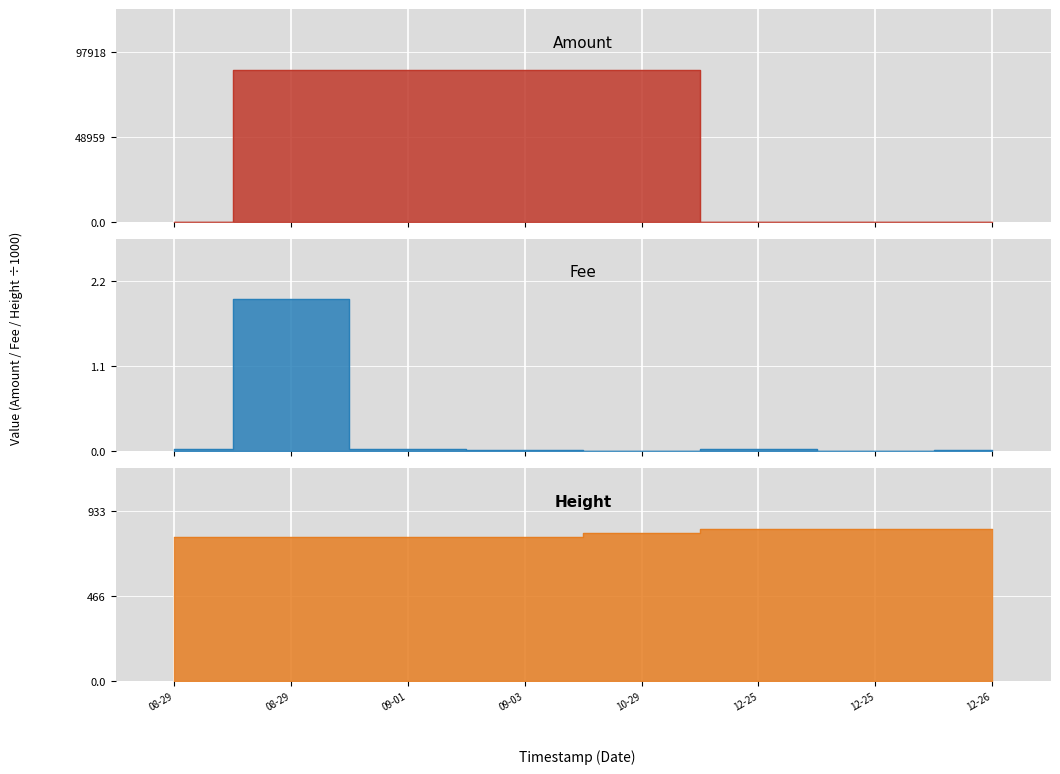

Reading left to right, extract all data points from this chart.

Amount: 0.0	87426.6	87426.5	87426.5	87426.5	24.0	0.0	0.0
Fee: 0.0	2.0	0.0	0.0	0.0	0.0	0.0	0.0
Height: 789.9	789.9	791.0	791.7	812.0	832.2	832.2	832.6